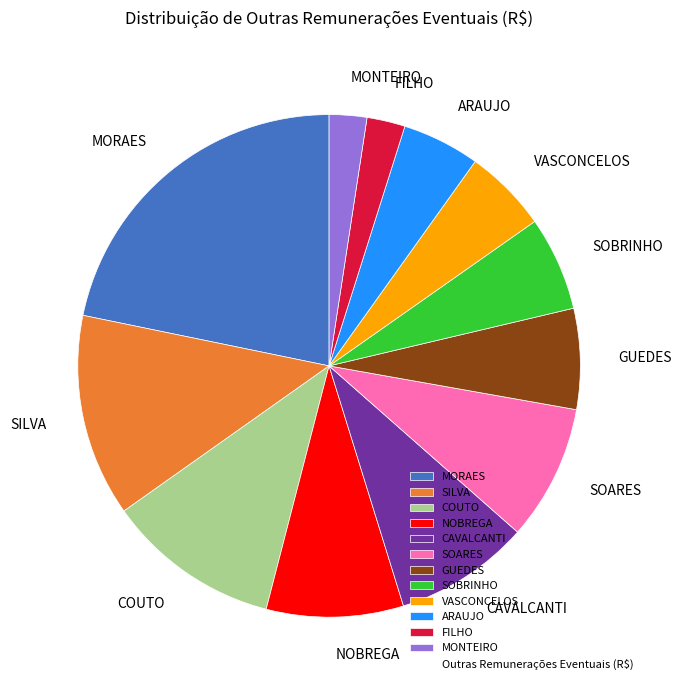

Do NOBREGA and GUEDES together represent more than half of the pie?

No